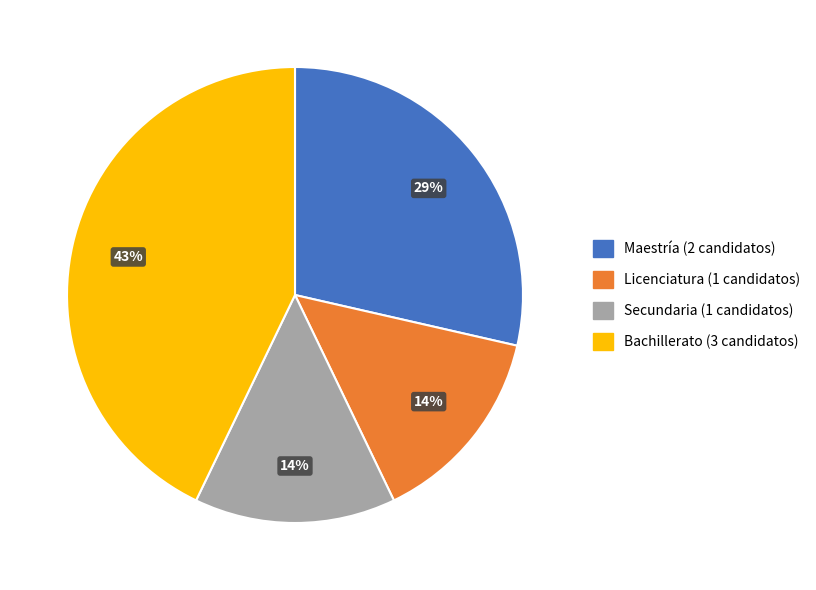

Which category has the biggest portion of the pie?

Bachillerato